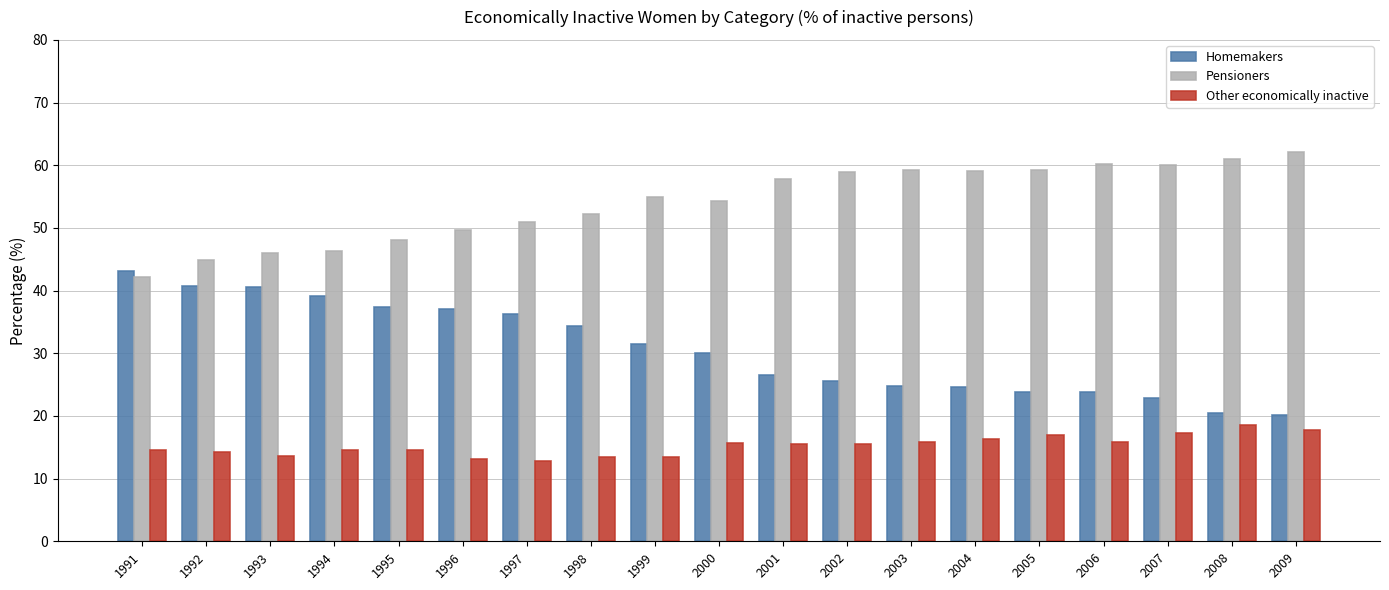

List the series in order of their peak value, lowest first.

Other economically inactive, Homemakers, Pensioners